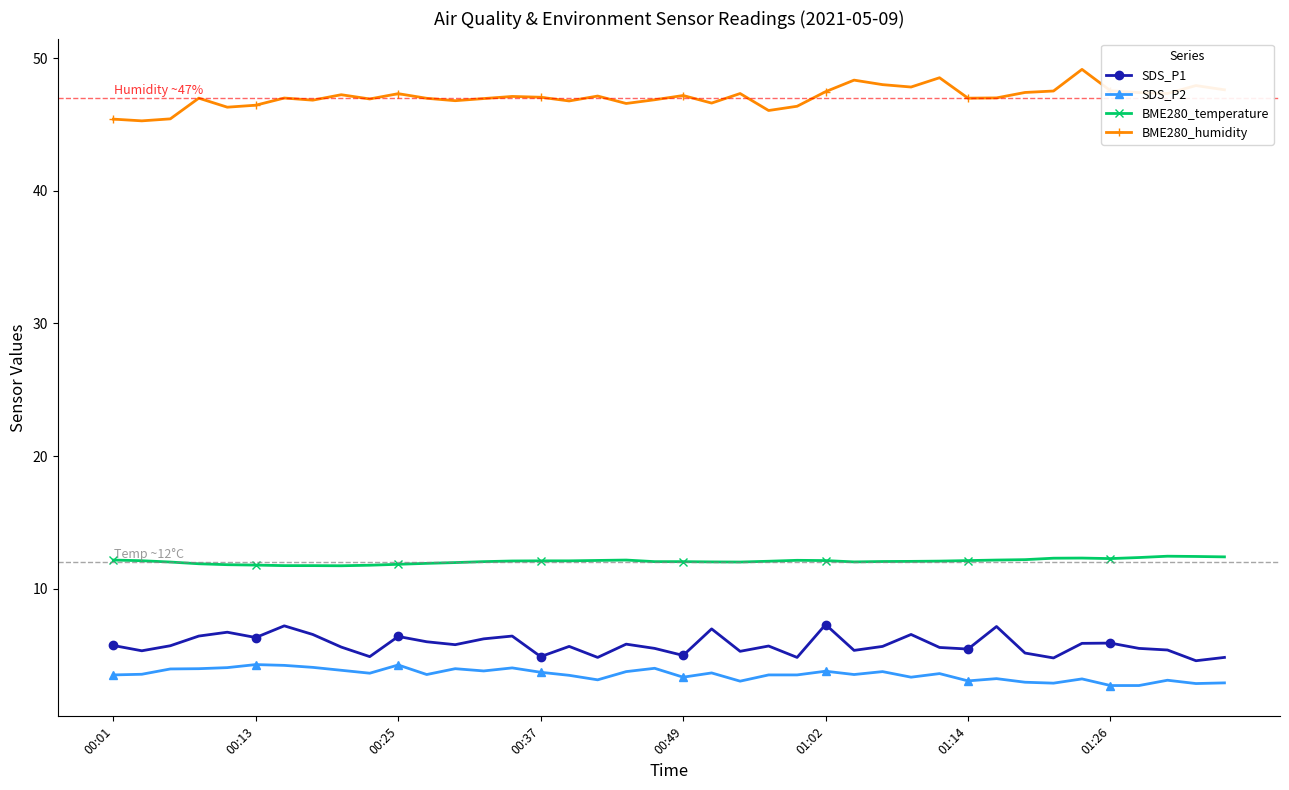

True or false: SDS_P2 has more than 2 interior local peaks.

True